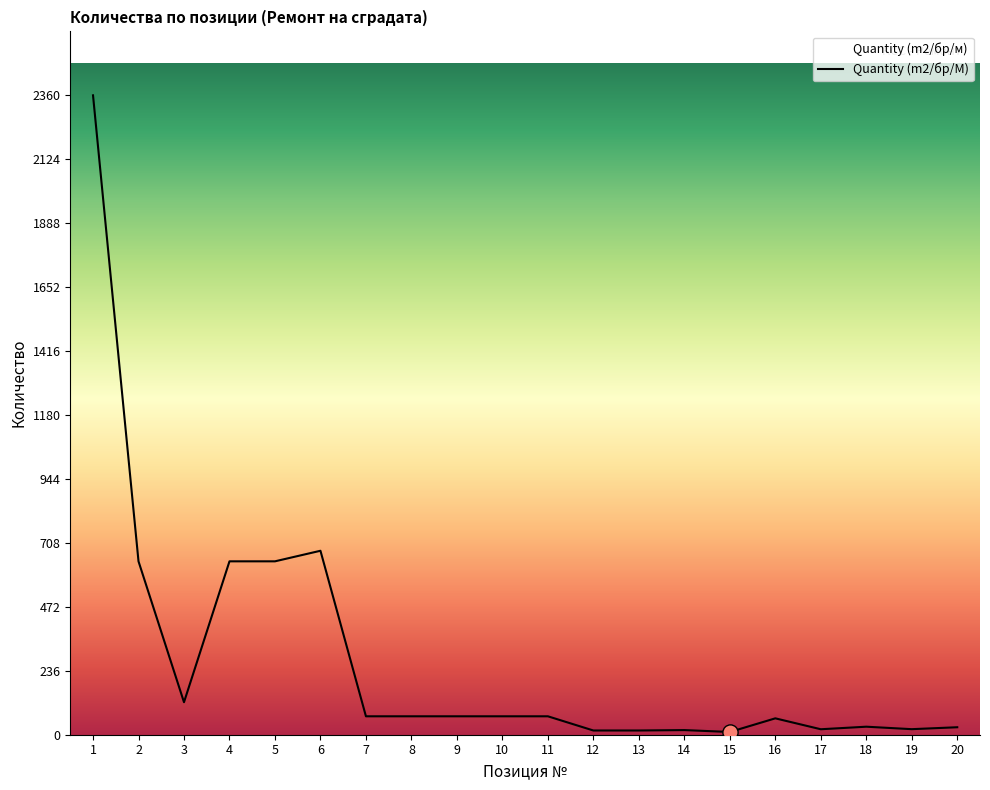

Which has a higher value, 6 or 14?

6